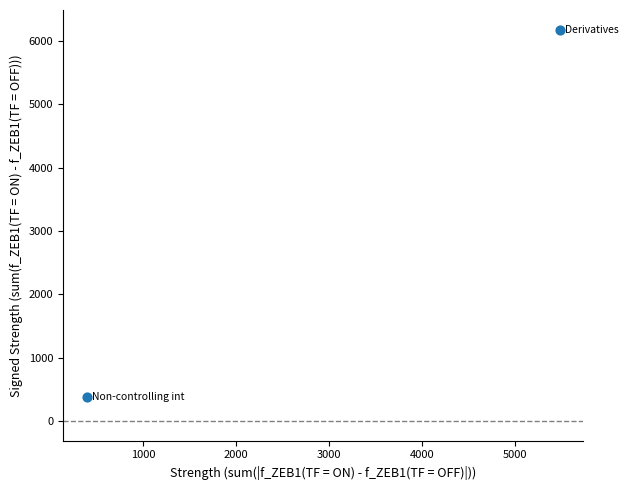

What is the average X value?

2937